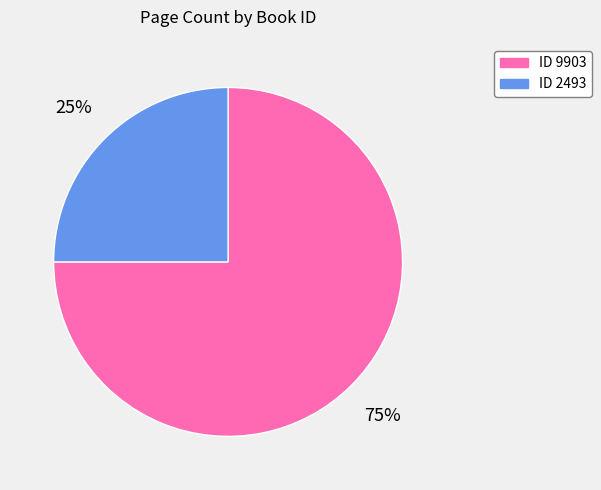

Is there any slice that represents more than half of the pie?

Yes